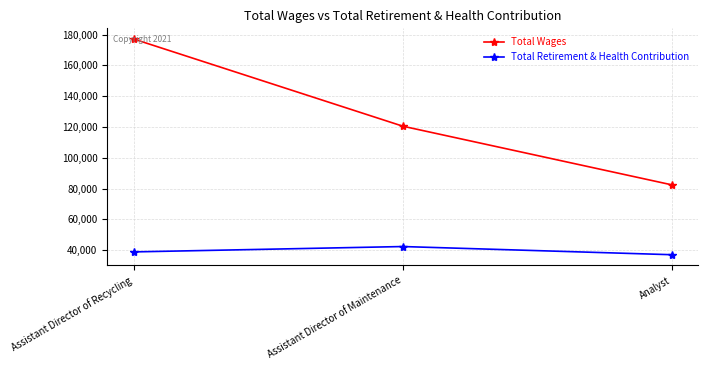

List the labels in order of Total Retirement & Health Contribution value, smallest first.

Analyst, Assistant Director of Recycling, Assistant Director of Maintenance